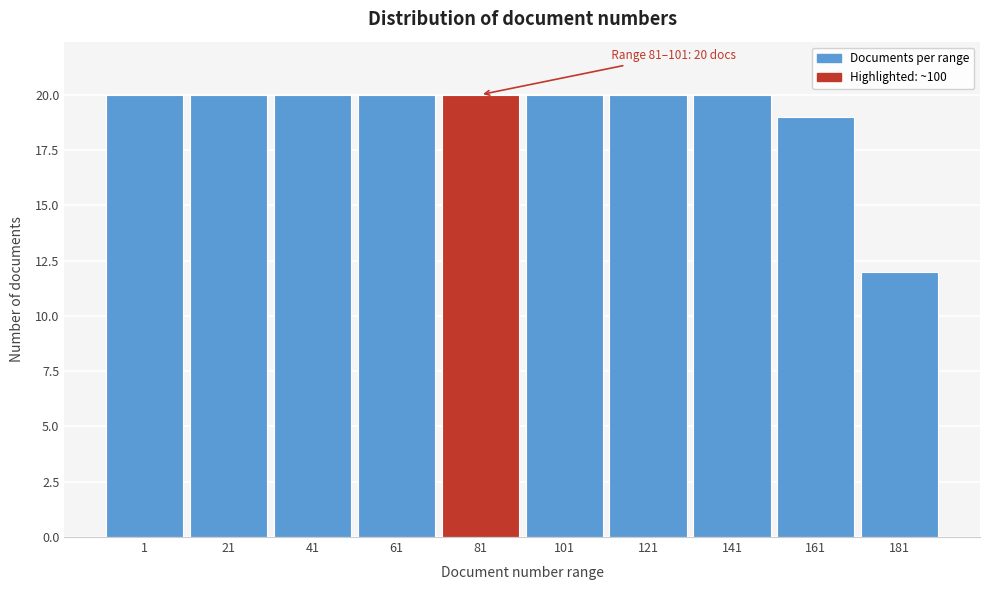

Reading right to left, what are all the values shown in this chart?

181=12	161=19	141=20	121=20	101=20	81=20	61=20	41=20	21=20	1=20